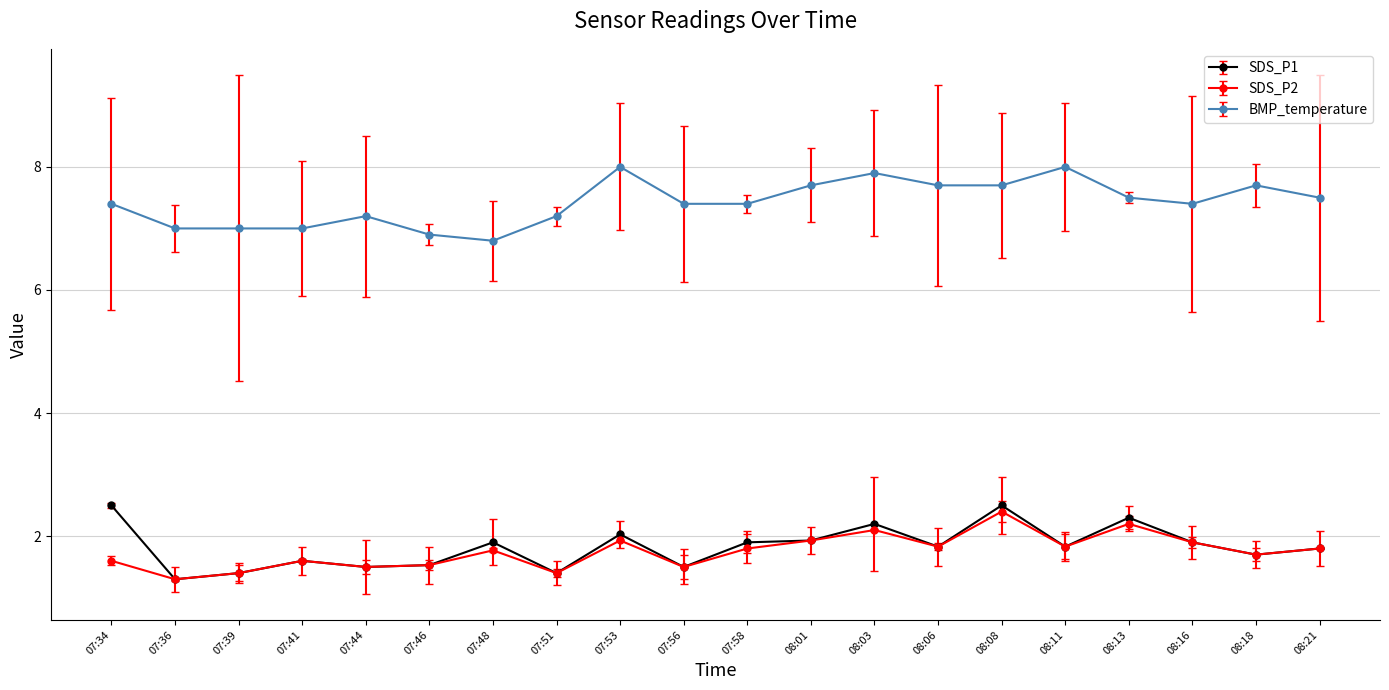

What is the total value across all series at 08:16?

11.2